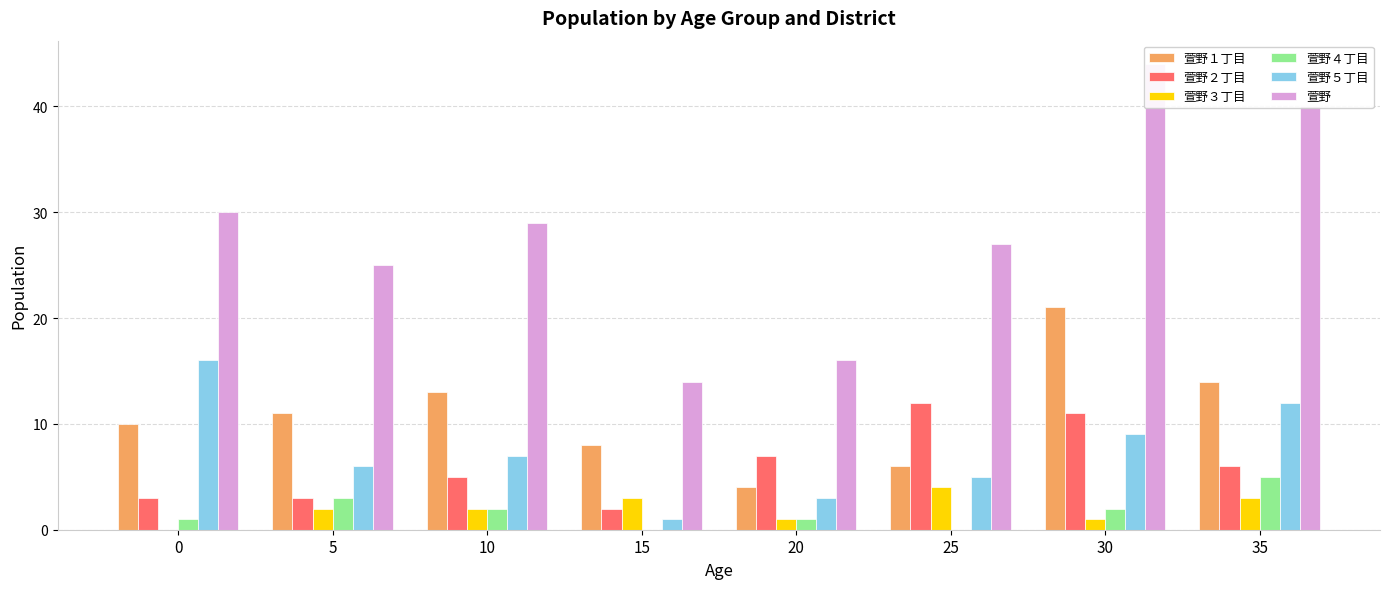

What is the difference between the 萱野２丁目 values at 20 and 15?

5